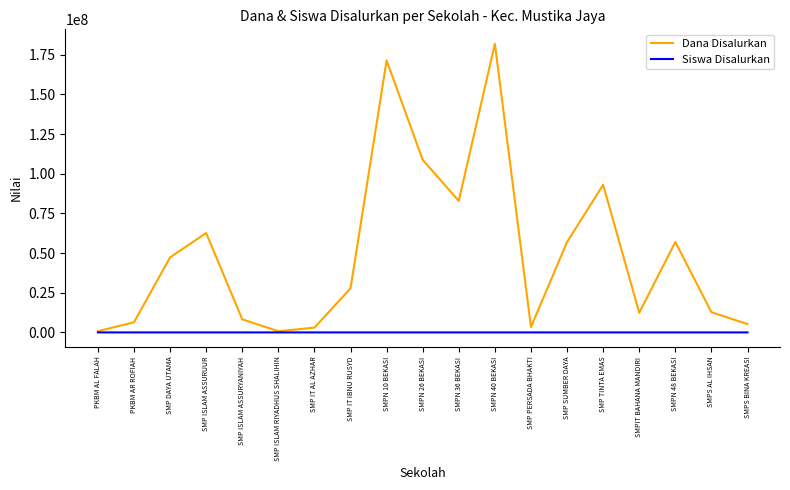

What is the minimum value shown in the chart?

1